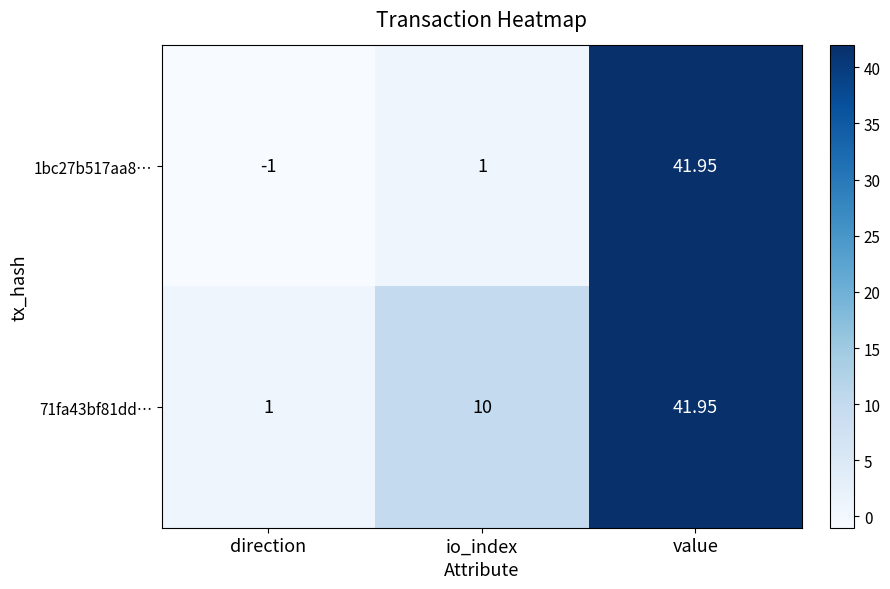

Is the value of 71fa43bf81dd… at value greater than the value of 1bc27b517aa8… at direction?

Yes